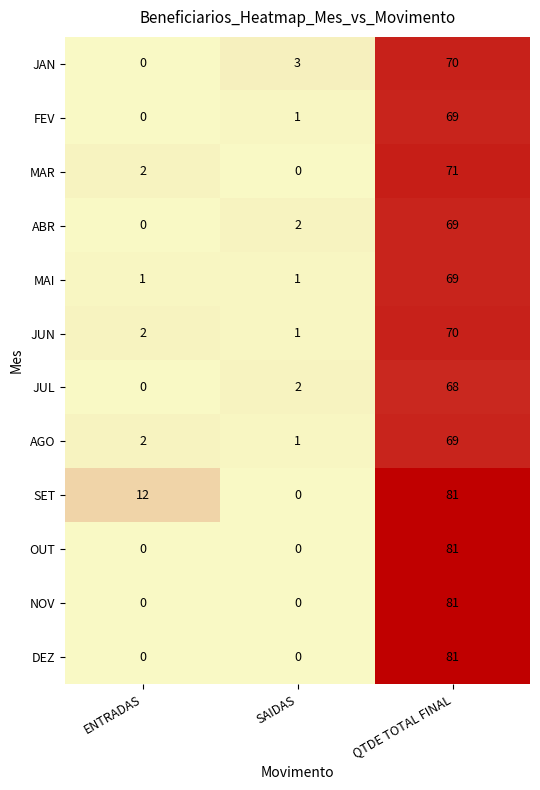

Which series has the largest total across all categories?

SET